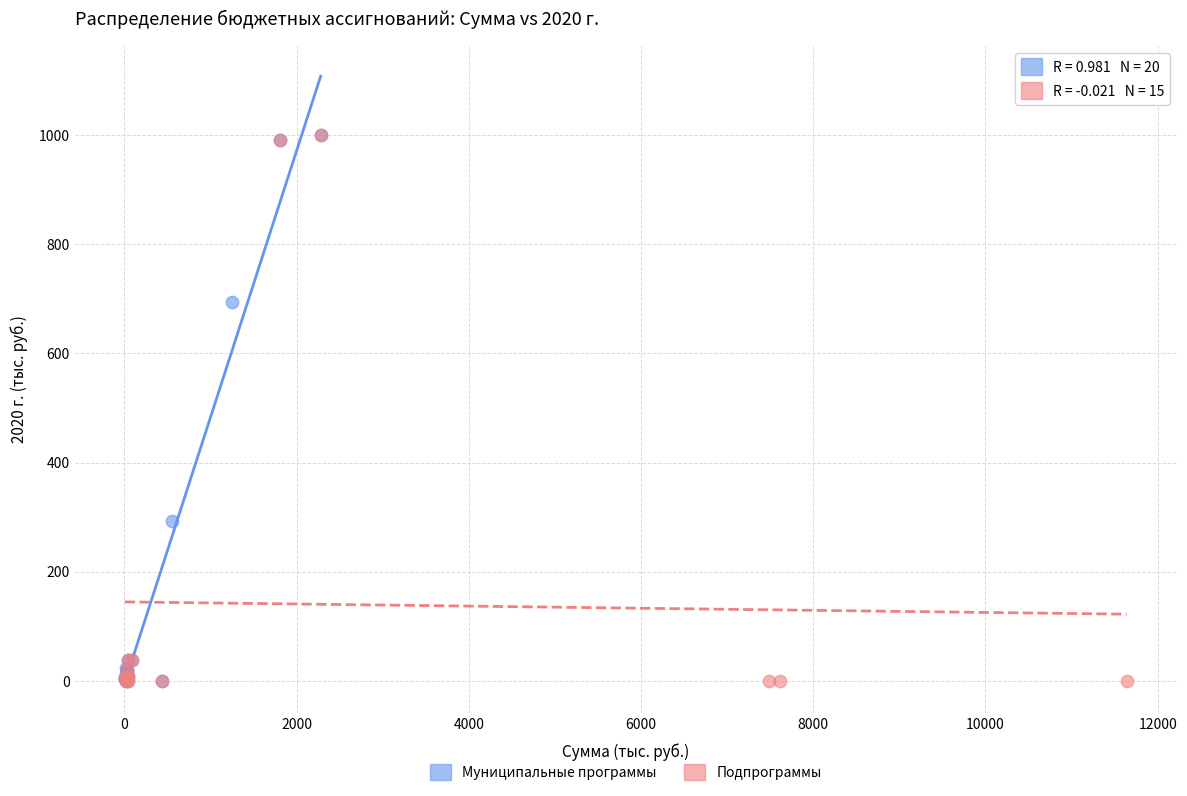

What are all the series names shown in the legend?

Муниципальные программы, Подпрограммы